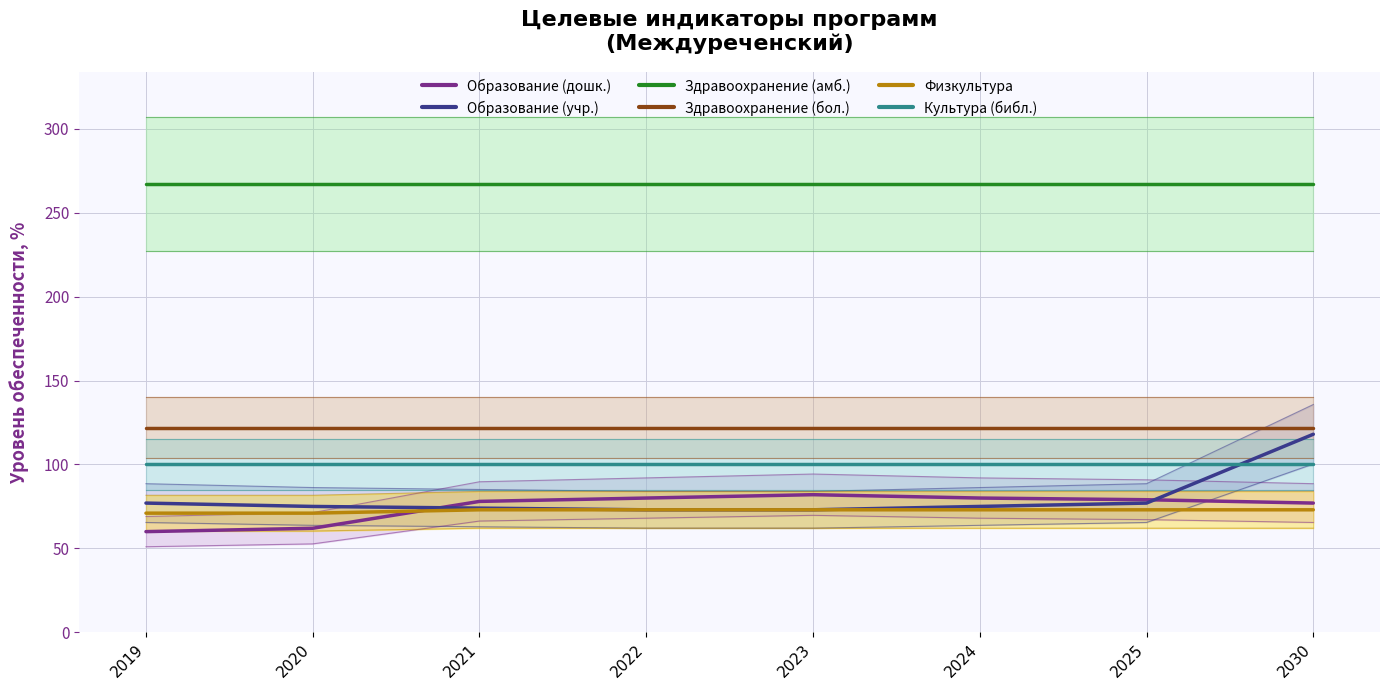

How many lines are shown in the chart?

6